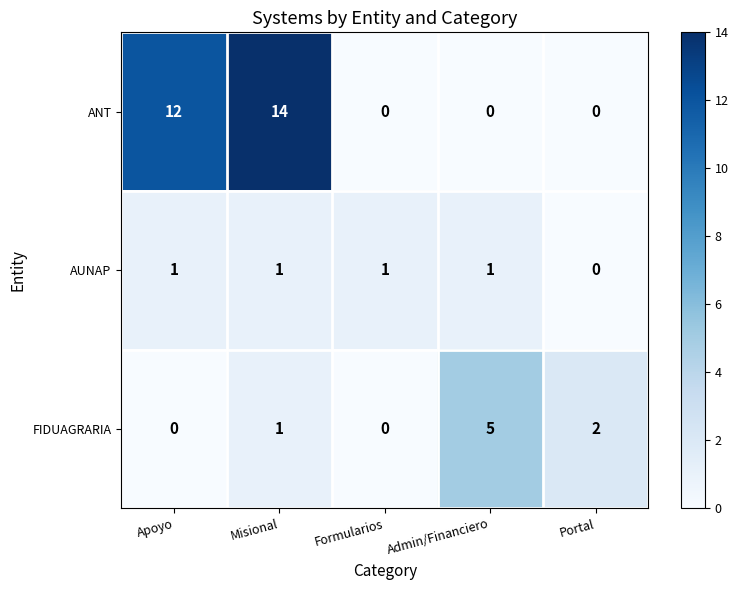

Between Misional and Admin/Financiero, which series saw the biggest shift?

ANT